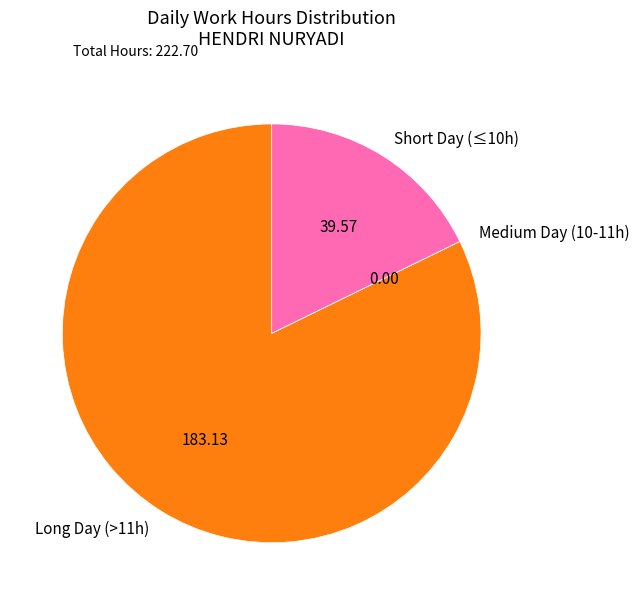

Which slice represents more than half of the pie?

Long Day (>11h)